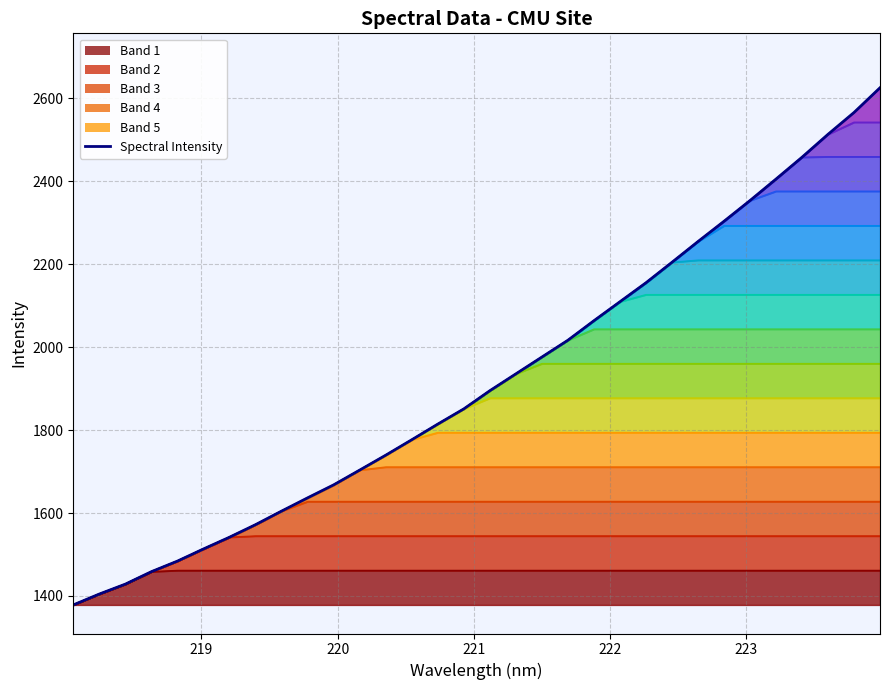

How many categories are shown in the chart?

32